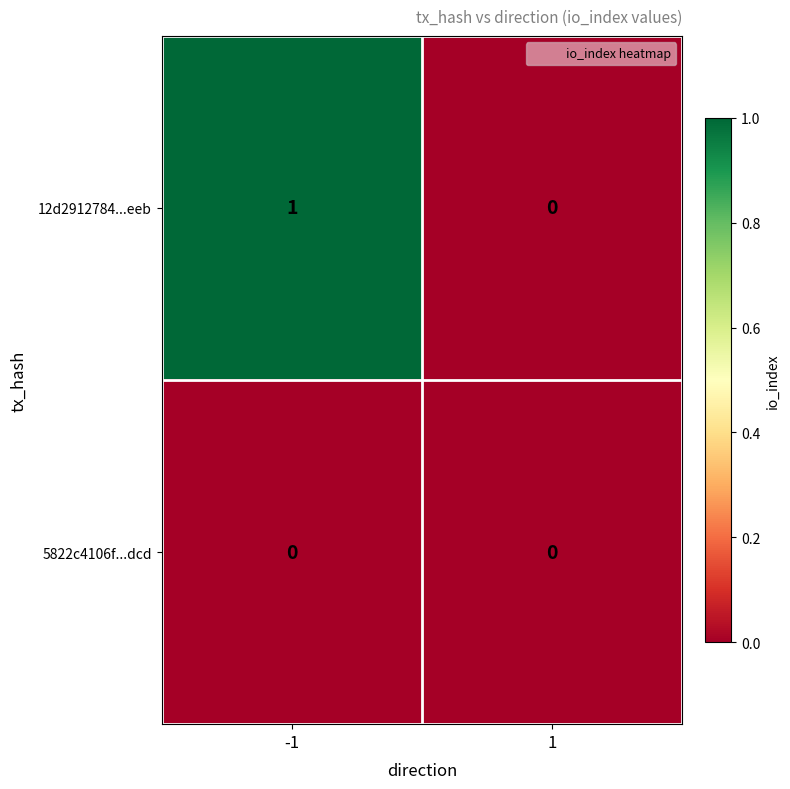

The 12d2912784...eeb series shows 1 at -1. True or false?

True